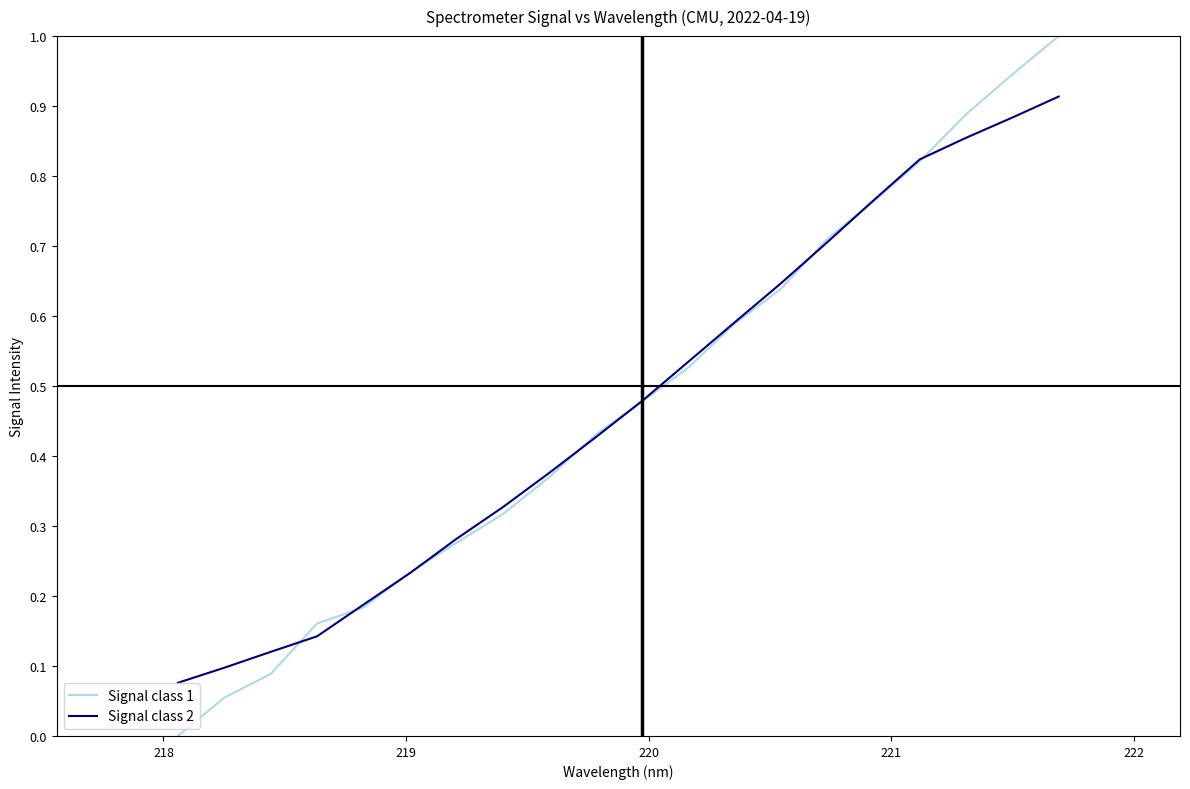

List the series in order of their peak value, lowest first.

Signal class 2, Signal class 1